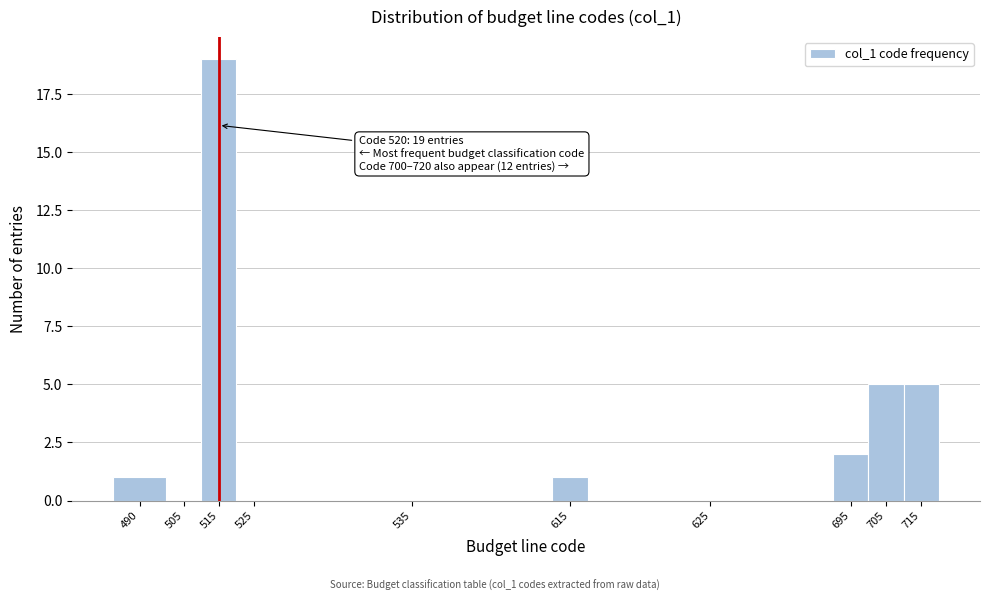

The chart shows a value of 5 at 705. True or false?

True